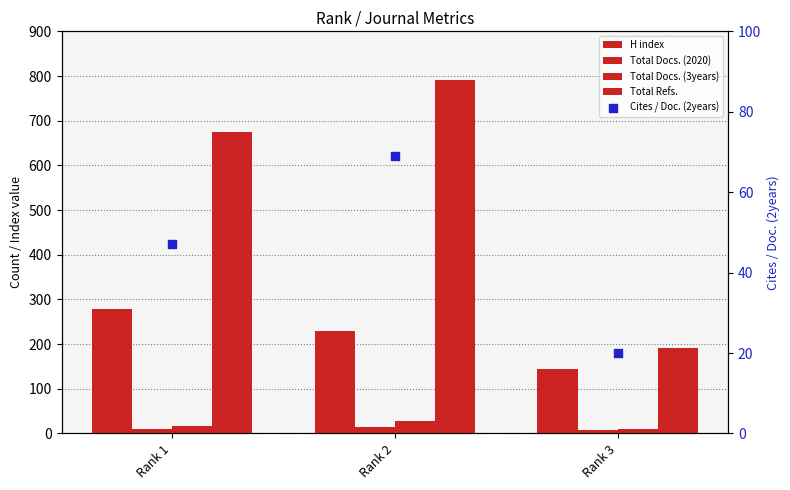

Which series reaches the minimum Y coordinate?

Total Docs. (2020)